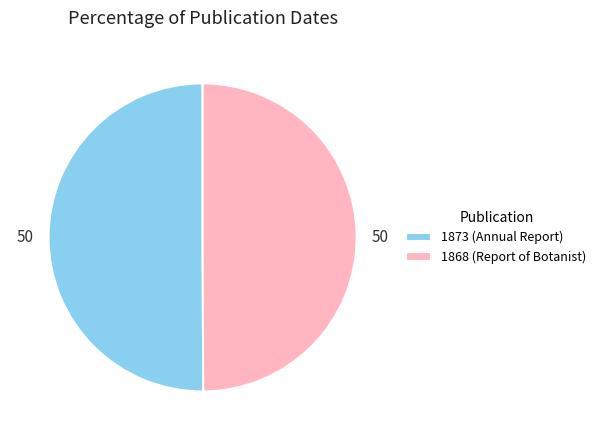

Is the sum of 1868 (Report of Botanist) and 1873 (Annual Report) greater than half?

Yes